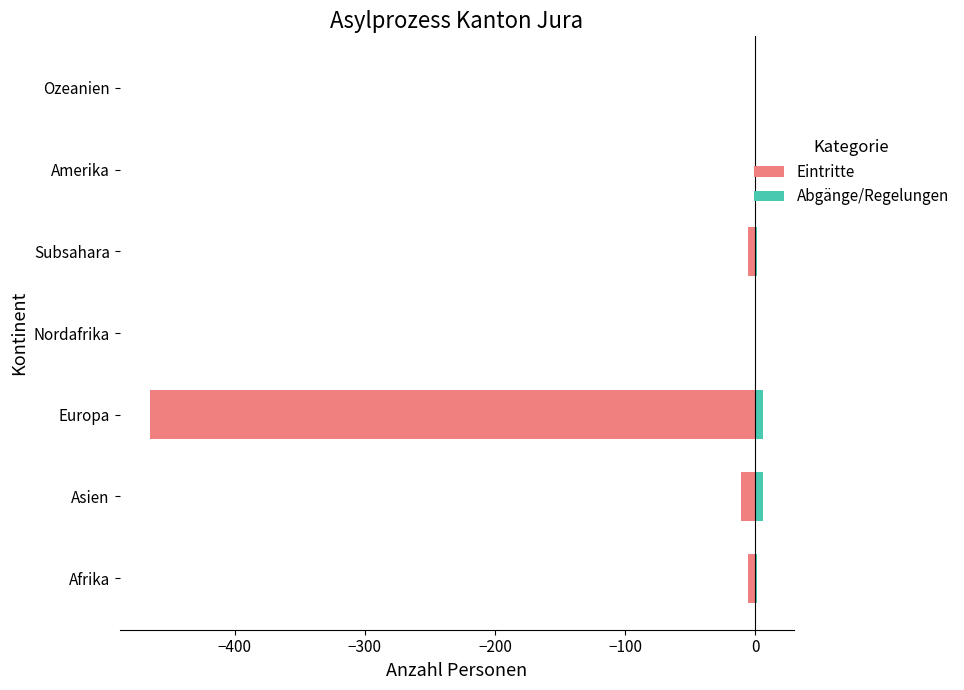

The Abgänge (positiv) series shows 0 at Nordafrika. True or false?

True